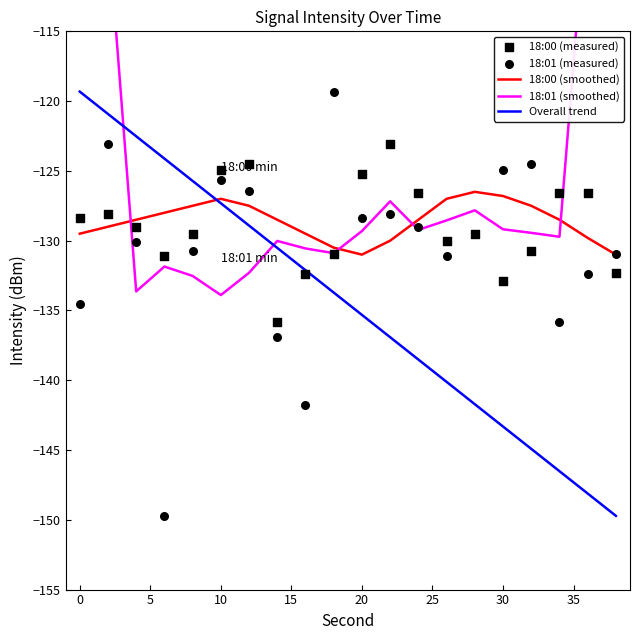

At how many categories does at least one series exceed -127?

17